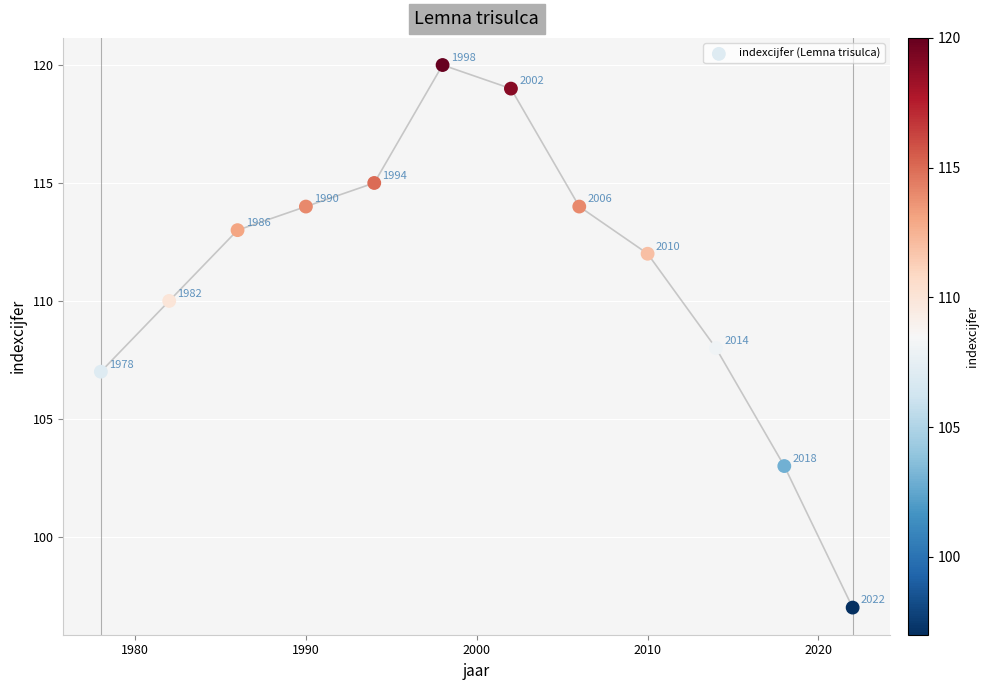

What Y value in the scatter plot is closest to 108?

108